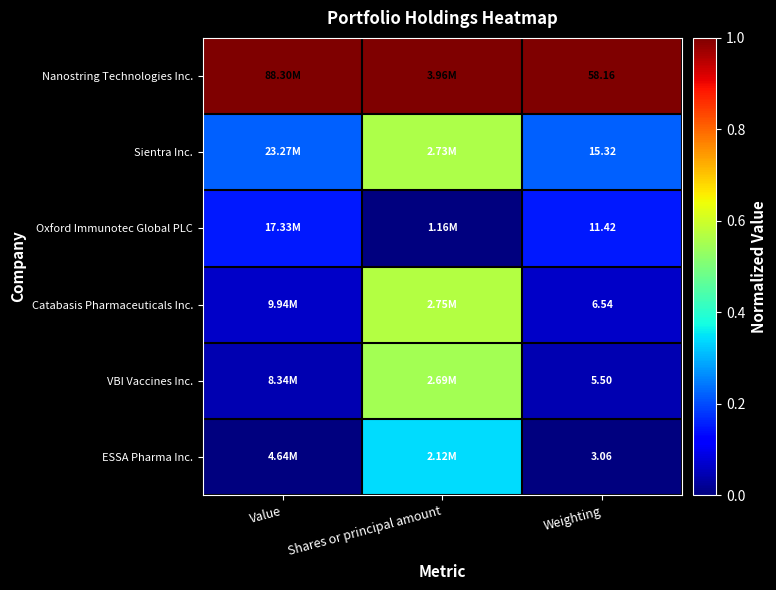

Rank the series at Weighting from highest to lowest value.

Nanostring Technologies Inc., Sientra Inc., Oxford Immunotec Global PLC, Catabasis Pharmaceuticals Inc., VBI Vaccines Inc., ESSA Pharma Inc.